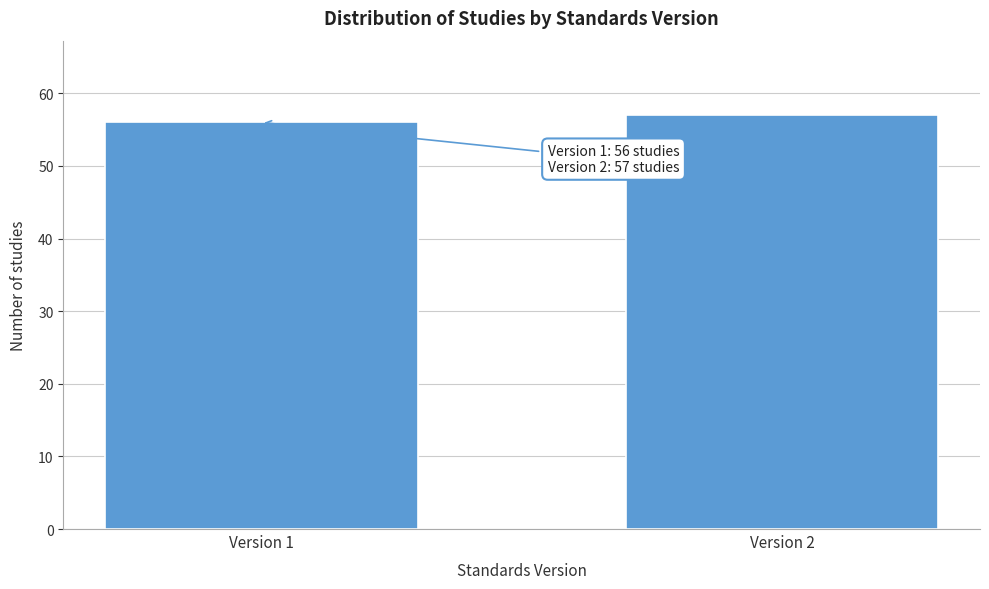

Reading left to right, list all the values displayed in this chart.

56	57